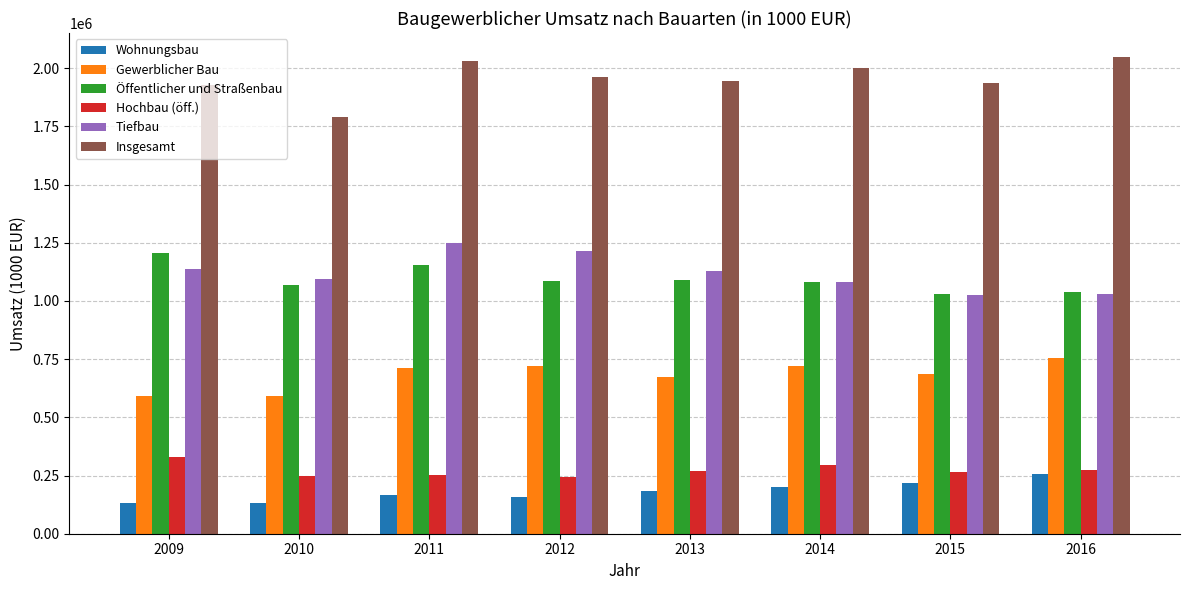

Which series changed the most between 2010 and 2014?

Insgesamt